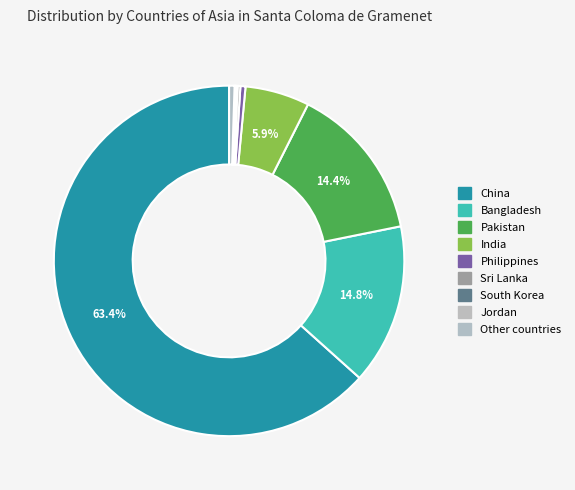

Do Philippines and Other countries together represent more than half of the pie?

No